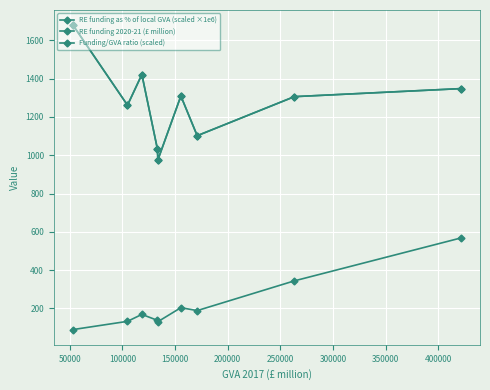

Which series has the widest spread of values?

RE funding as % of local GVA (scaled ×1e6)